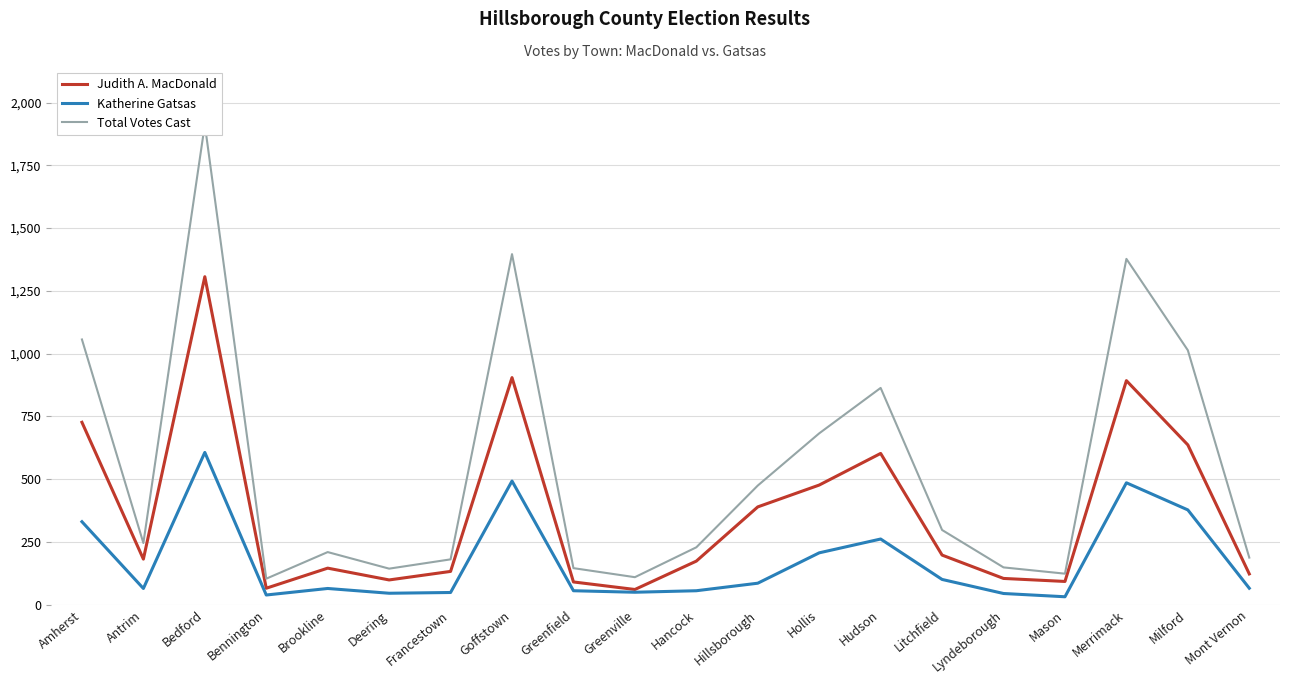

Reading left to right, what are all the values shown in this chart?

Judith A. MacDonald: Amherst=726	Antrim=181	Bedford=1306	Bennington=65	Brookline=145	Deering=98	Francestown=132	Goffstown=904	Greenfield=90	Greenville=60	Hancock=173	Hillsborough=389	Hollis=476	Hudson=602	Litchfield=197	Lyndeborough=104	Mason=92	Merrimack=892	Milford=636	Mont Vernon=122
Katherine Gatsas: Amherst=330	Antrim=64	Bedford=606	Bennington=38	Brookline=64	Deering=45	Francestown=48	Goffstown=492	Greenfield=55	Greenville=49	Hancock=55	Hillsborough=85	Hollis=206	Hudson=261	Litchfield=100	Lyndeborough=44	Mason=31	Merrimack=485	Milford=377	Mont Vernon=65
Total Votes Cast: Amherst=1056	Antrim=245	Bedford=1912	Bennington=103	Brookline=209	Deering=143	Francestown=180	Goffstown=1396	Greenfield=145	Greenville=109	Hancock=228	Hillsborough=474	Hollis=682	Hudson=863	Litchfield=297	Lyndeborough=148	Mason=123	Merrimack=1377	Milford=1013	Mont Vernon=187